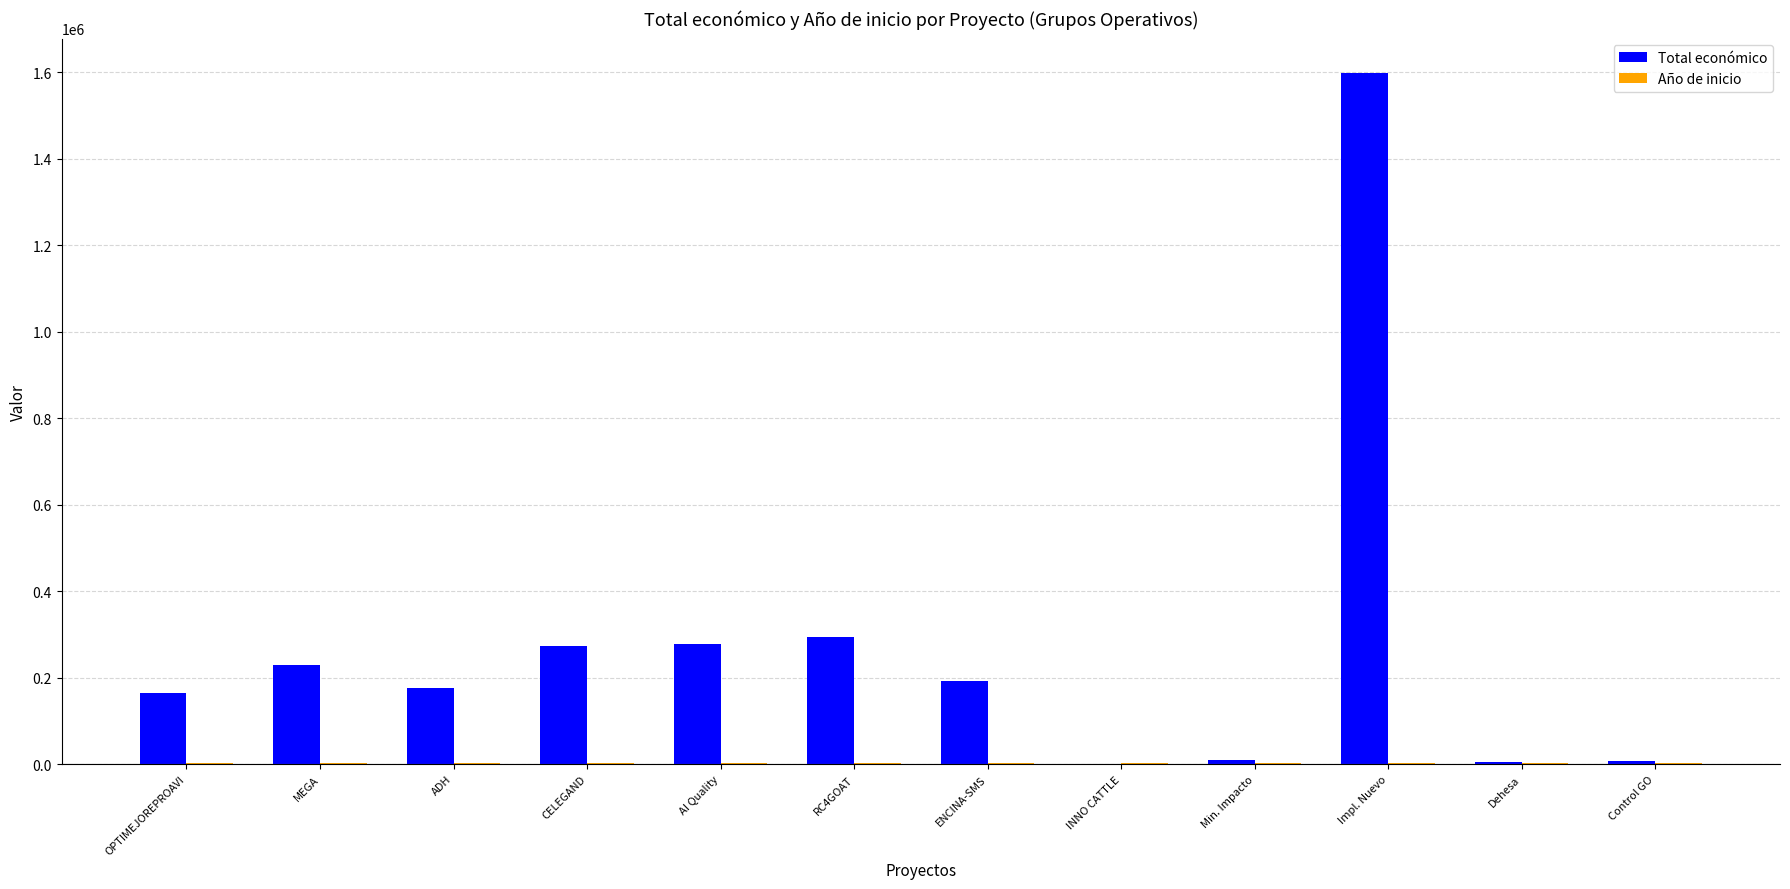

Which series has the largest total across all categories?

Total económico